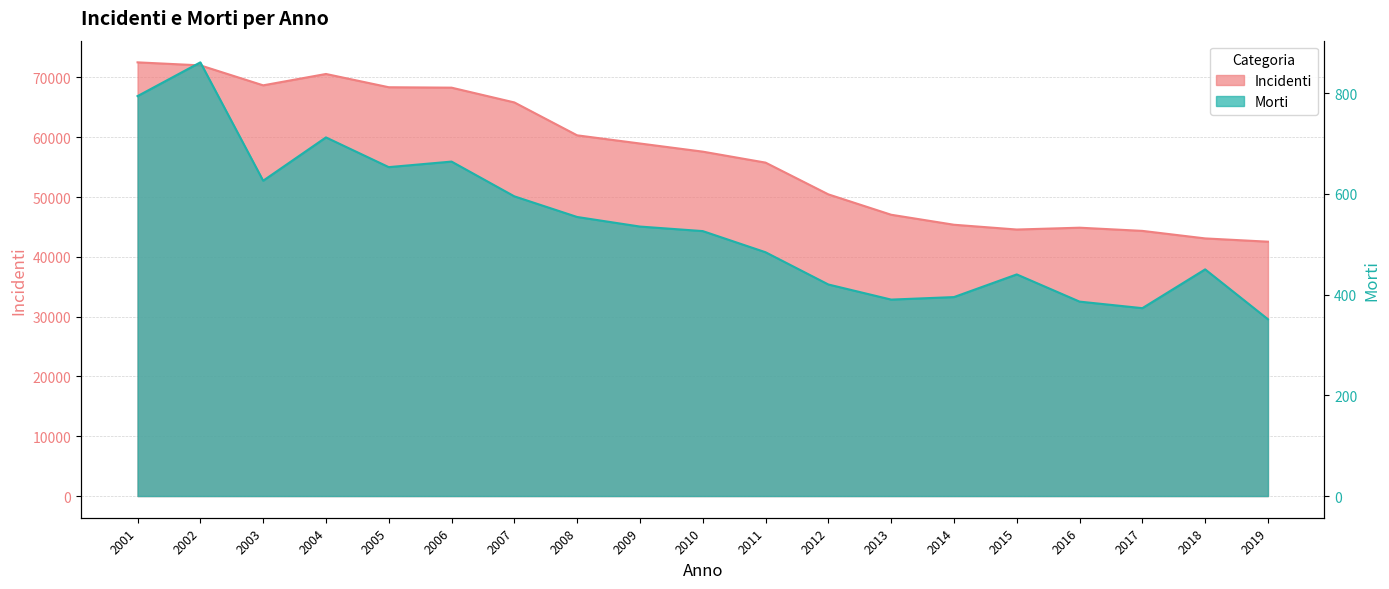

What is the difference between the highest and lowest values at 2001?

71735